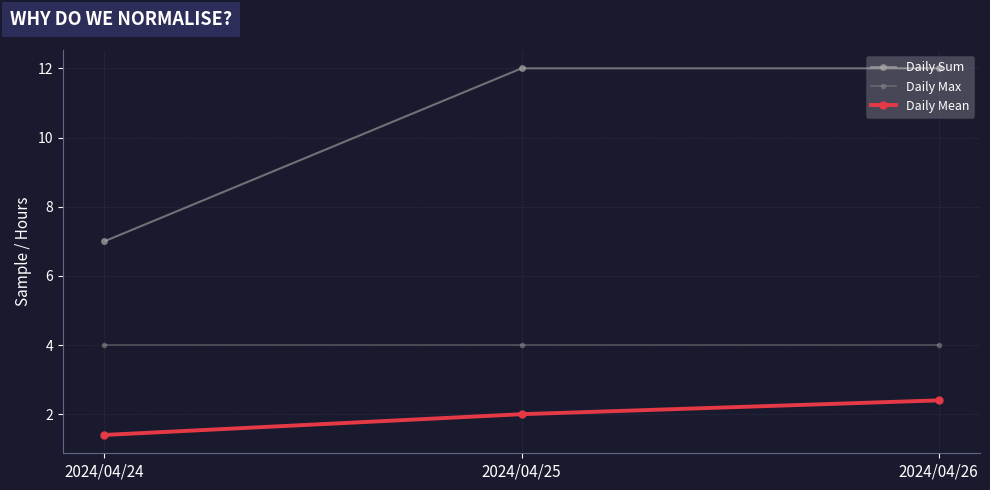

At which category is the sum across all series the highest?

2024/04/26